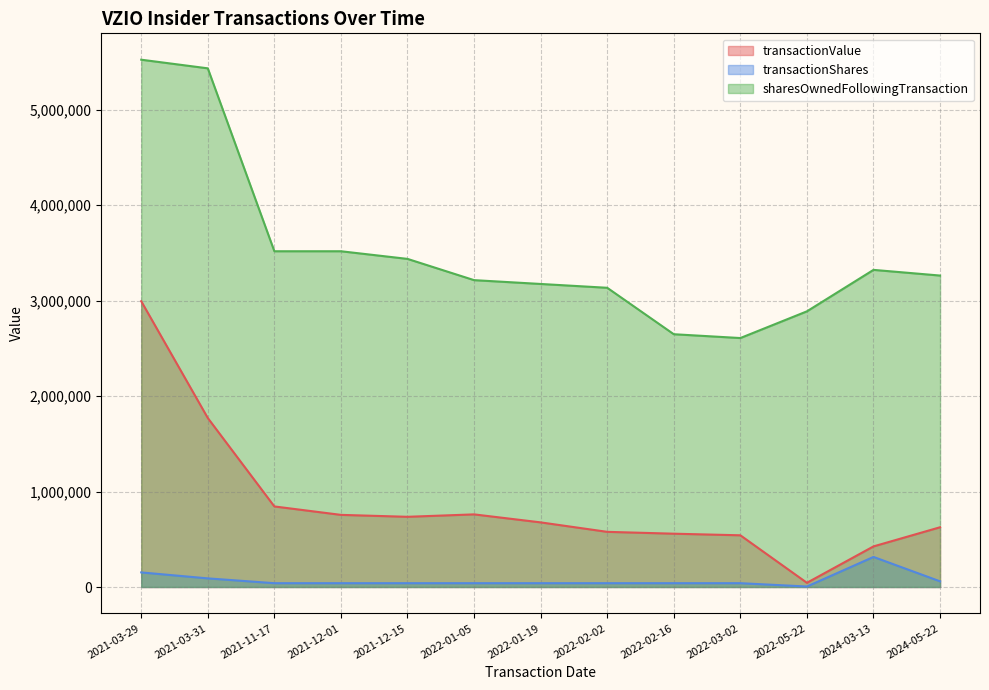

Where is the first local minimum for transactionValue?

2021-12-15